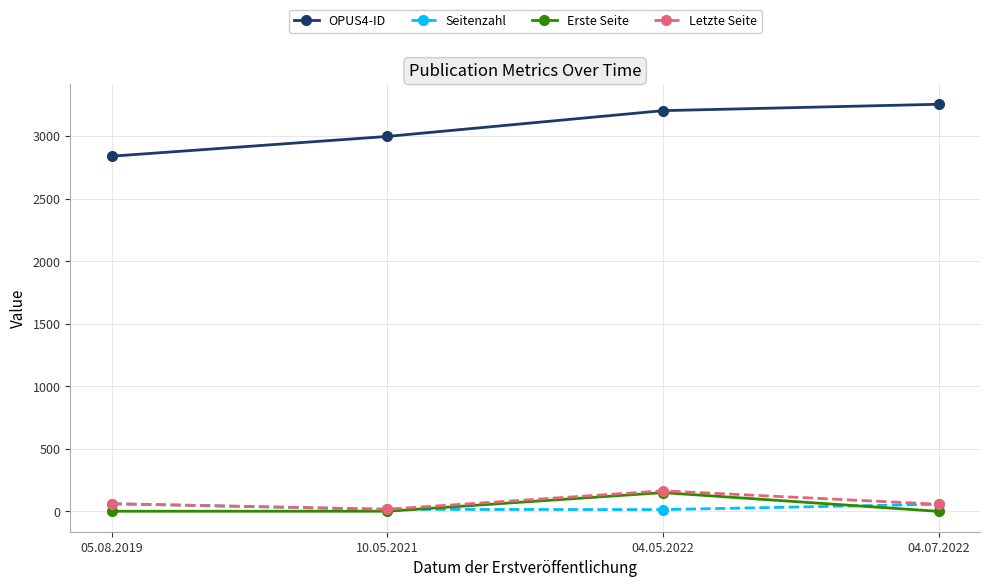

Is it true that OPUS4-ID equals 2194 at 04.05.2022?

False